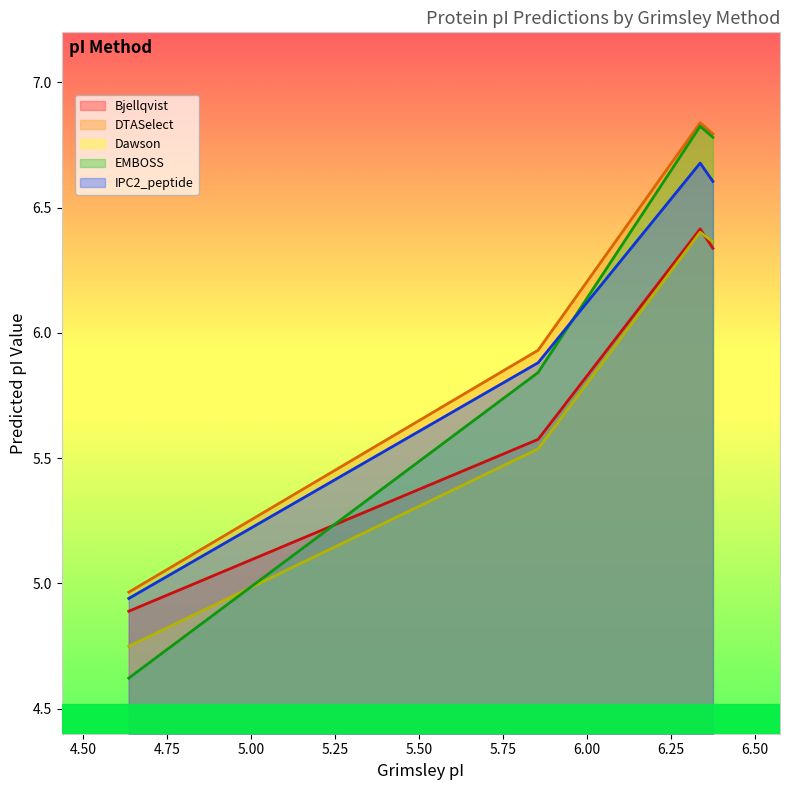

Which series has the widest spread of values?

EMBOSS